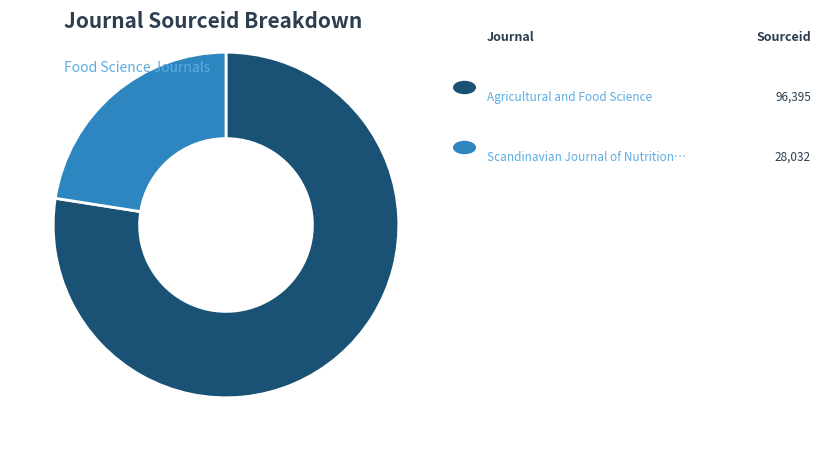

Is there any slice that represents more than half of the pie?

Yes